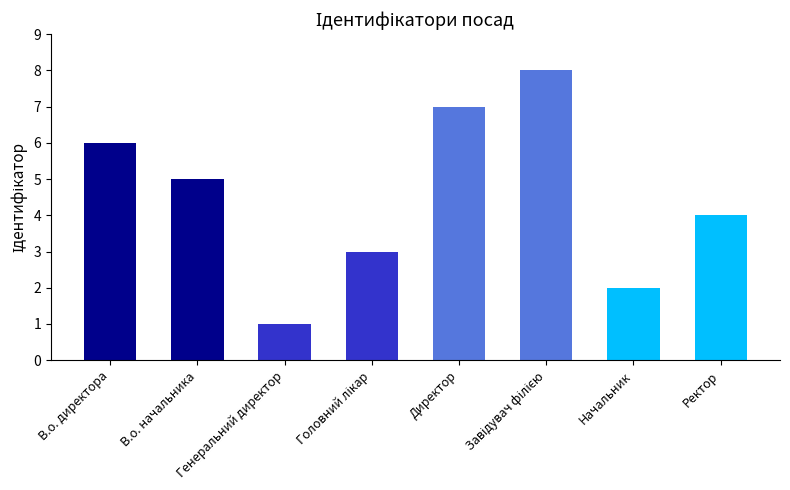

Which label corresponds to the largest value in the chart?

Завідувач філією